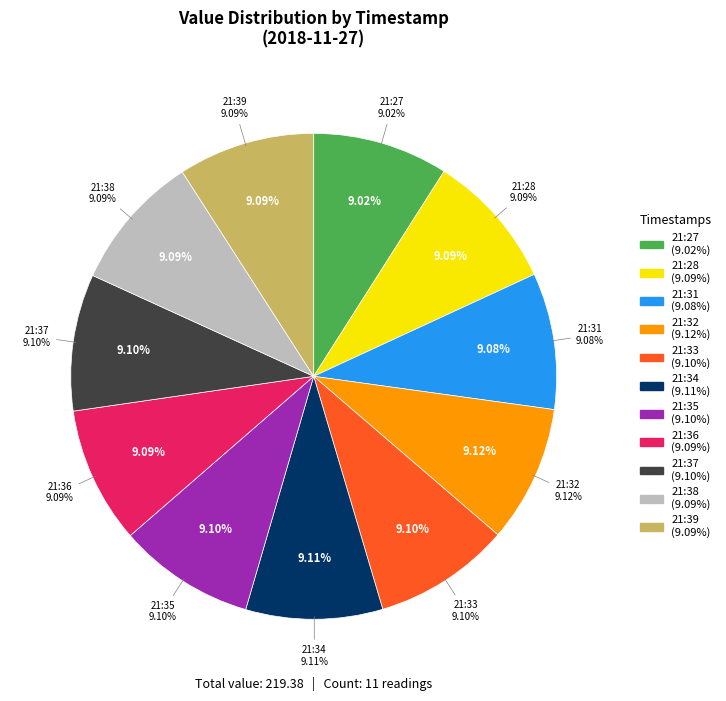

What is the total percentage of 2018-11-27T21:35:34.285Z and 2018-11-27T21:27:42.965Z?

18.1%